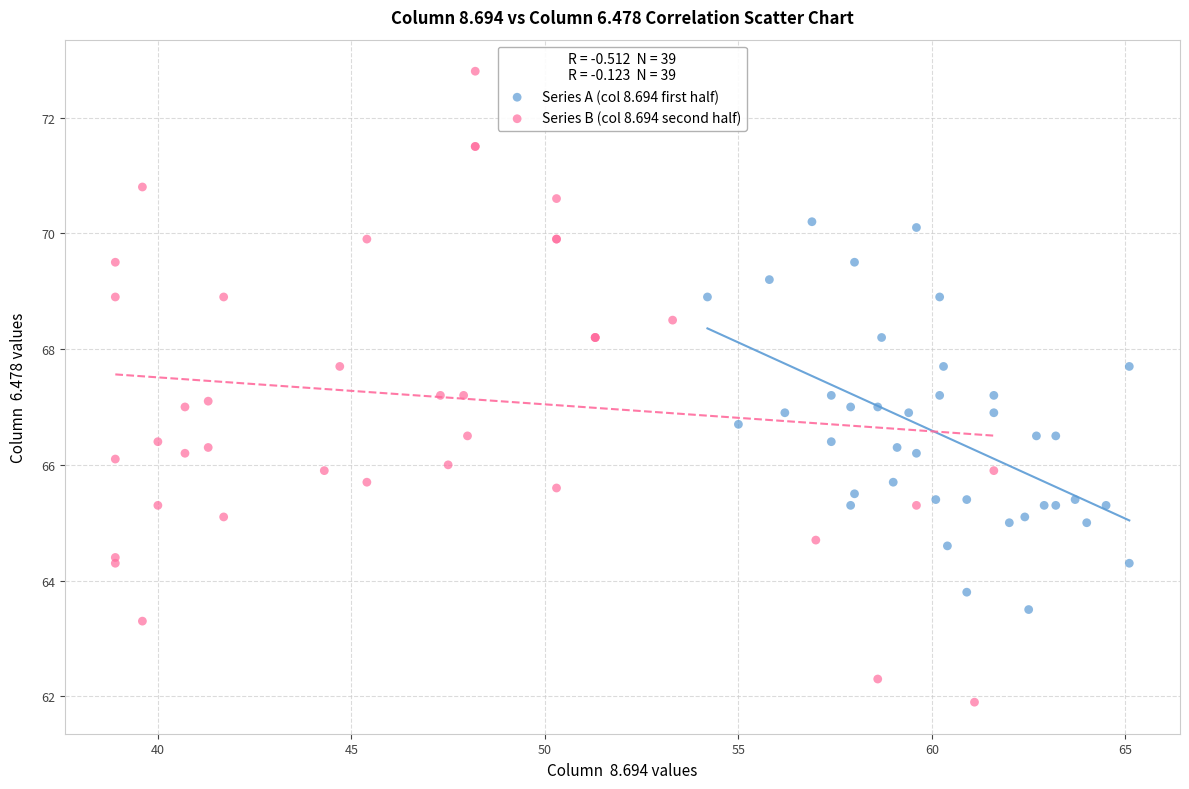

Which series contains the lowest Y value?

Series B (col 8.694 second half)